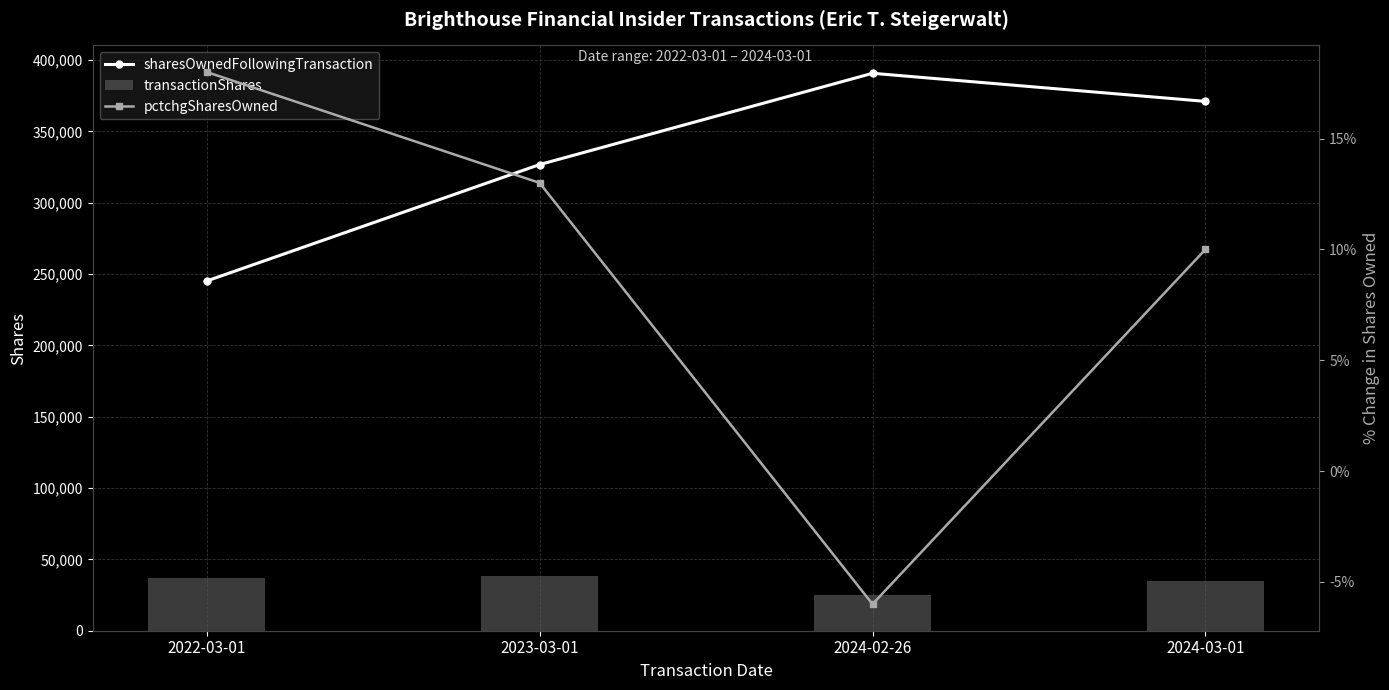

What is the label of the 3rd bar from the left?

2024-02-26